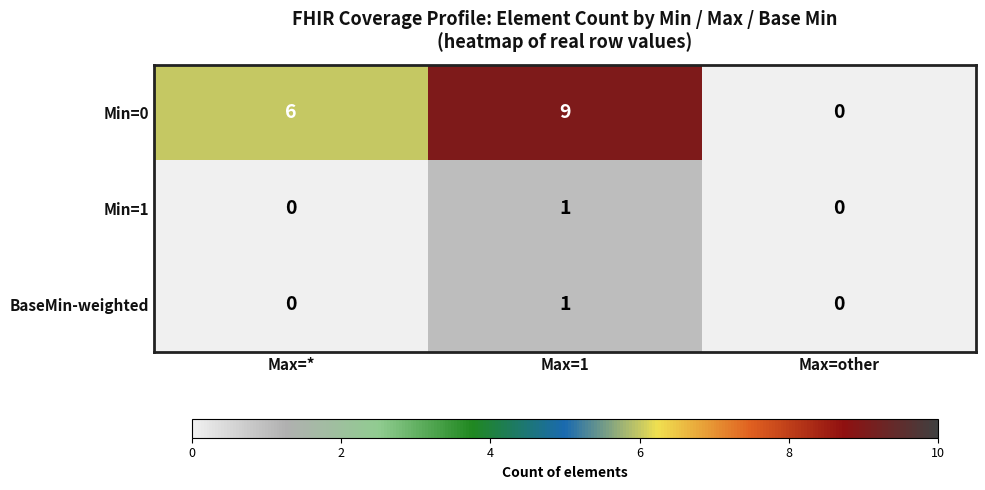

Reading left to right, what are all the values shown in this chart?

Min=0: 6	9	0
Min=1: 0	1	0
BaseMin-weighted: 0	1	0